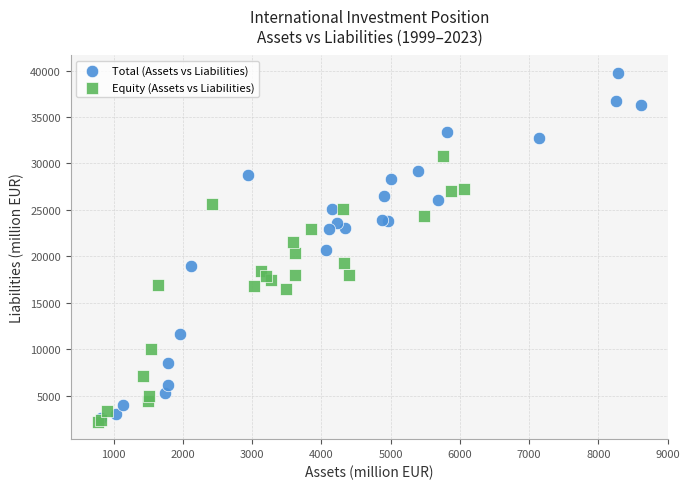

Which series has the widest spread of Y values?

Total (Assets vs Liabilities)